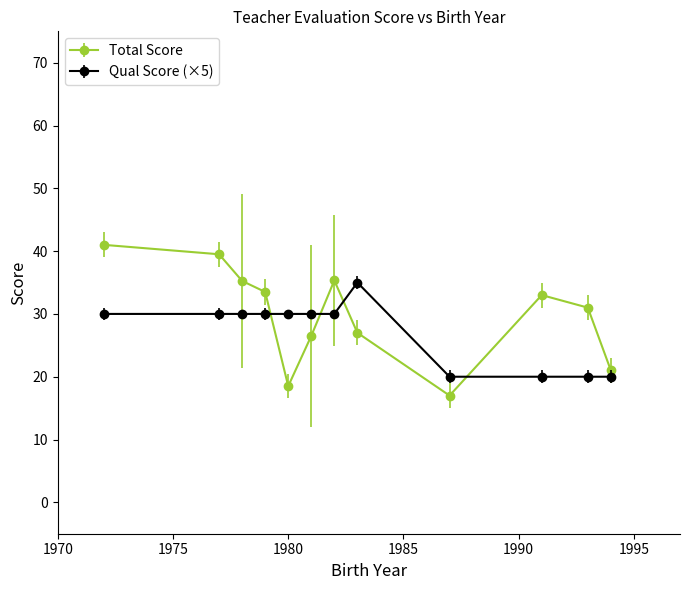

What is the value of the Qual Score (×5) point at the 1st from the left?

30.0